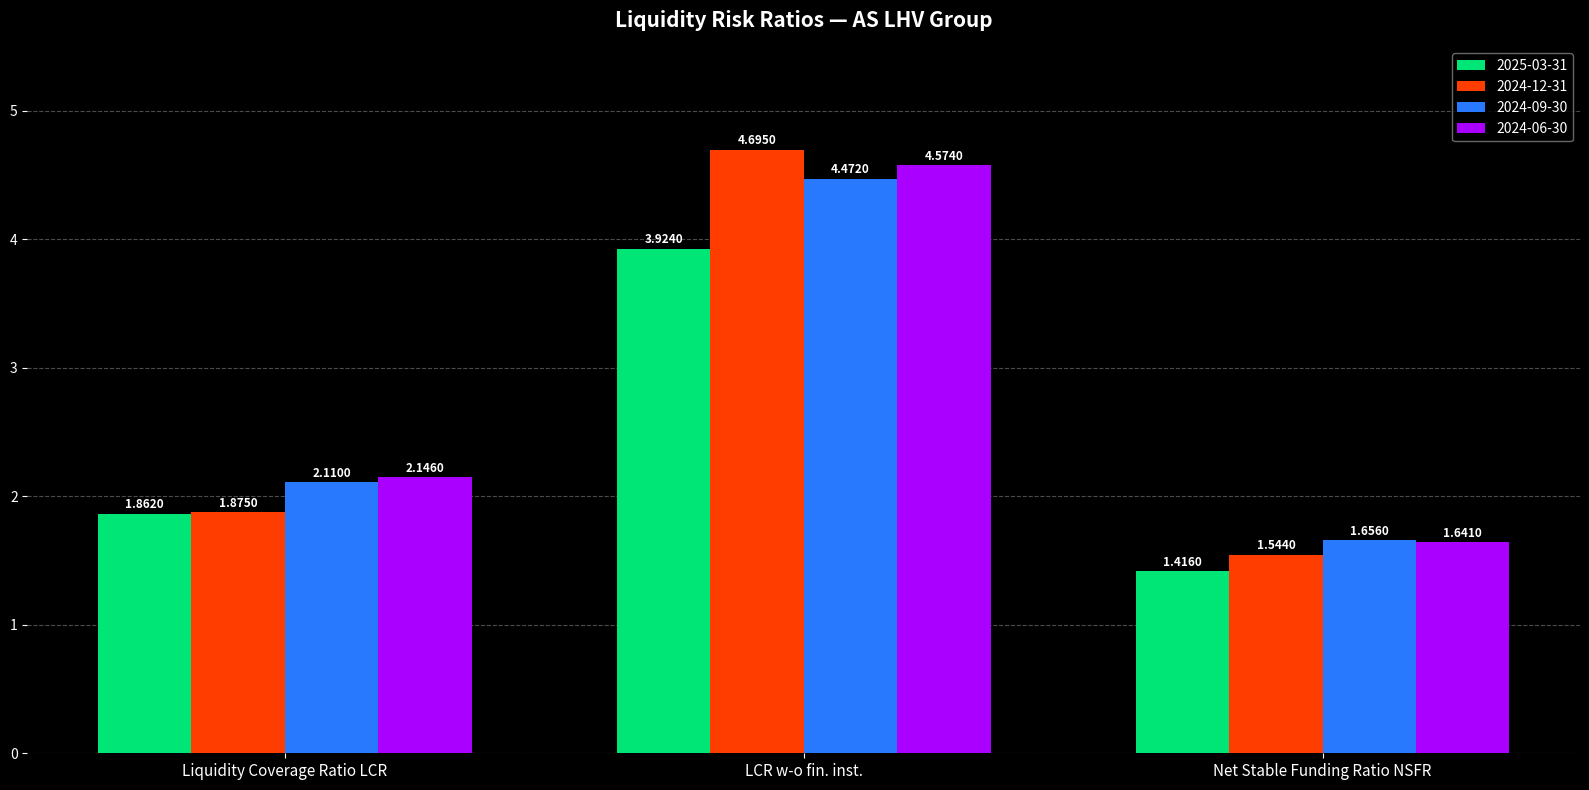

Which series changed the most between LCR w-o fin. inst. and Net Stable Funding Ratio NSFR?

2024-12-31